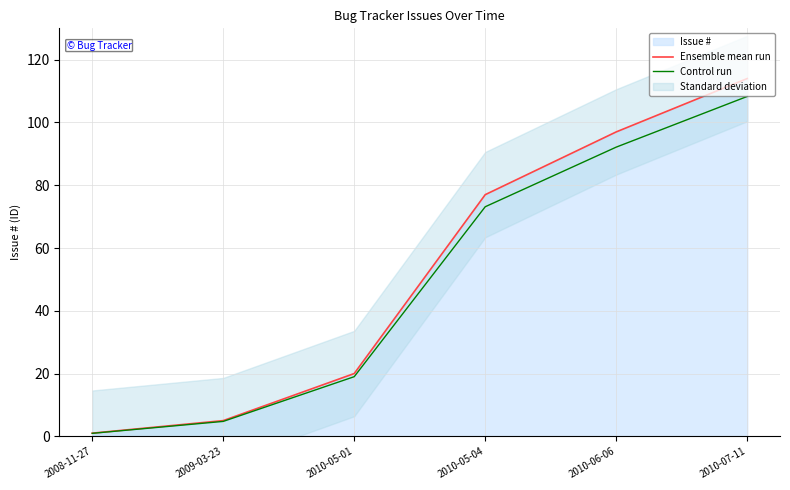

How many data points in Control run are above 73?

3